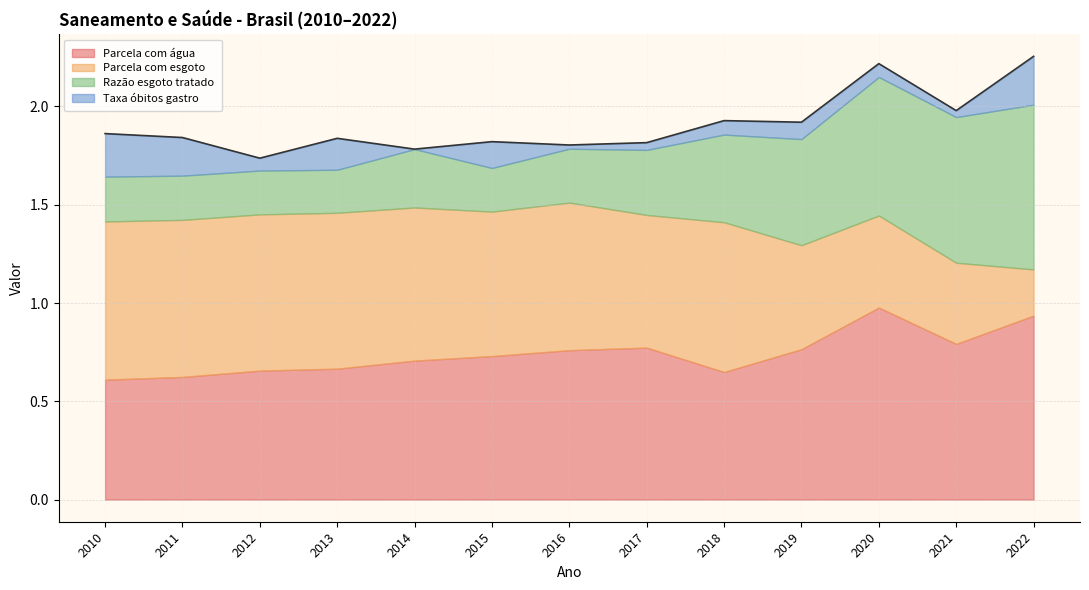

At which category is the sum across all series the highest?

2022